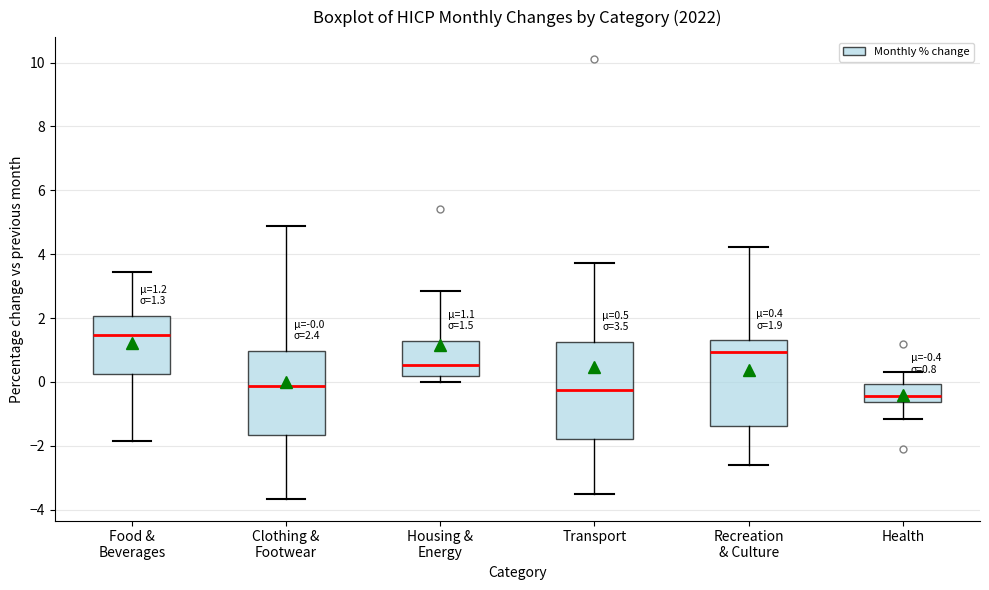

Which box is the tallest, from its lower edge to its upper edge?

Transport